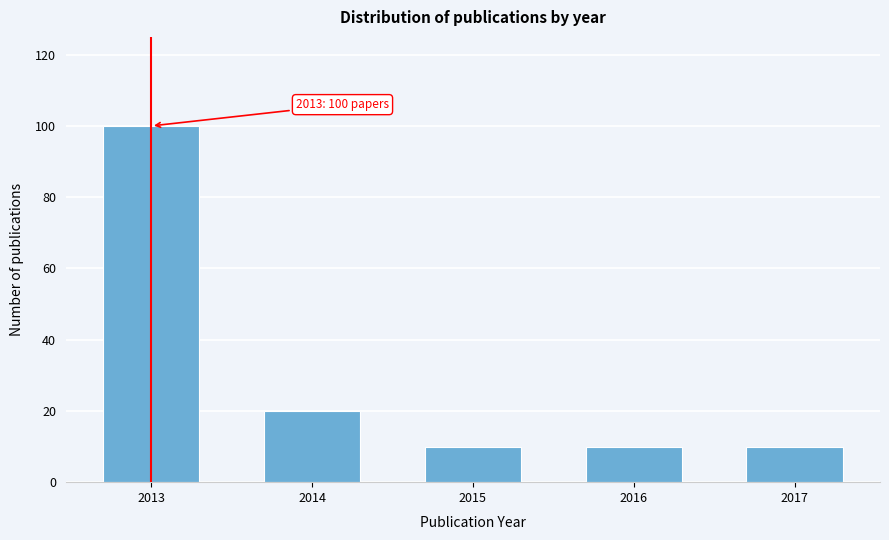

Reading left to right, what are all the values shown in this chart?

2013=100	2014=20	2015=10	2016=10	2017=10